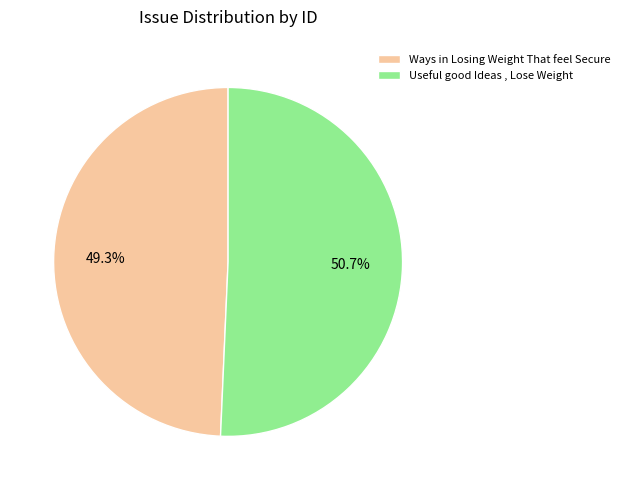

Which slice is the smallest?

Ways in Losing Weight That feel Secure